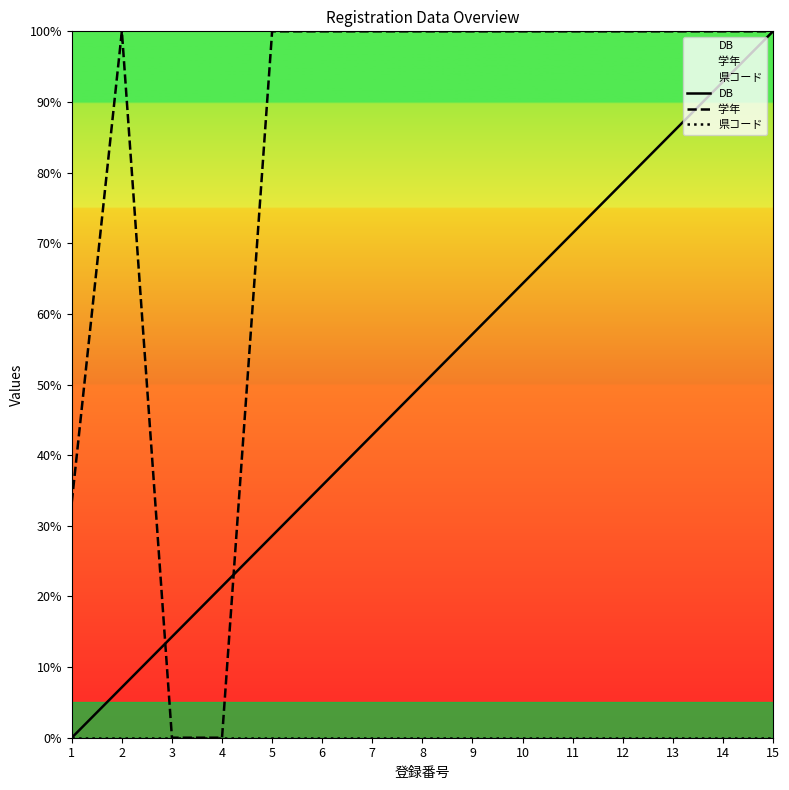

Reading left to right, what are all the values shown in this chart?

DB: 0.0	7.1	14.3	21.4	28.6	35.7	42.9	50.0	57.1	64.3	71.4	78.6	85.7	92.9	100.0
学年 : 33.3	100.0	0.0	0.0	100.0	100.0	100.0	100.0	100.0	100.0	100.0	100.0	100.0	100.0	100.0
県コード: 0.0	0.0	0.0	0.0	0.0	0.0	0.0	0.0	0.0	0.0	0.0	0.0	0.0	0.0	0.0